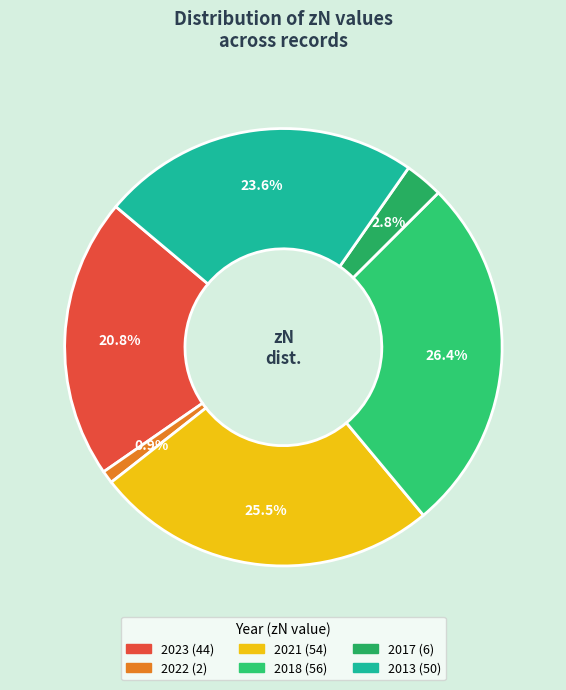

How many slices are in this pie chart?

6